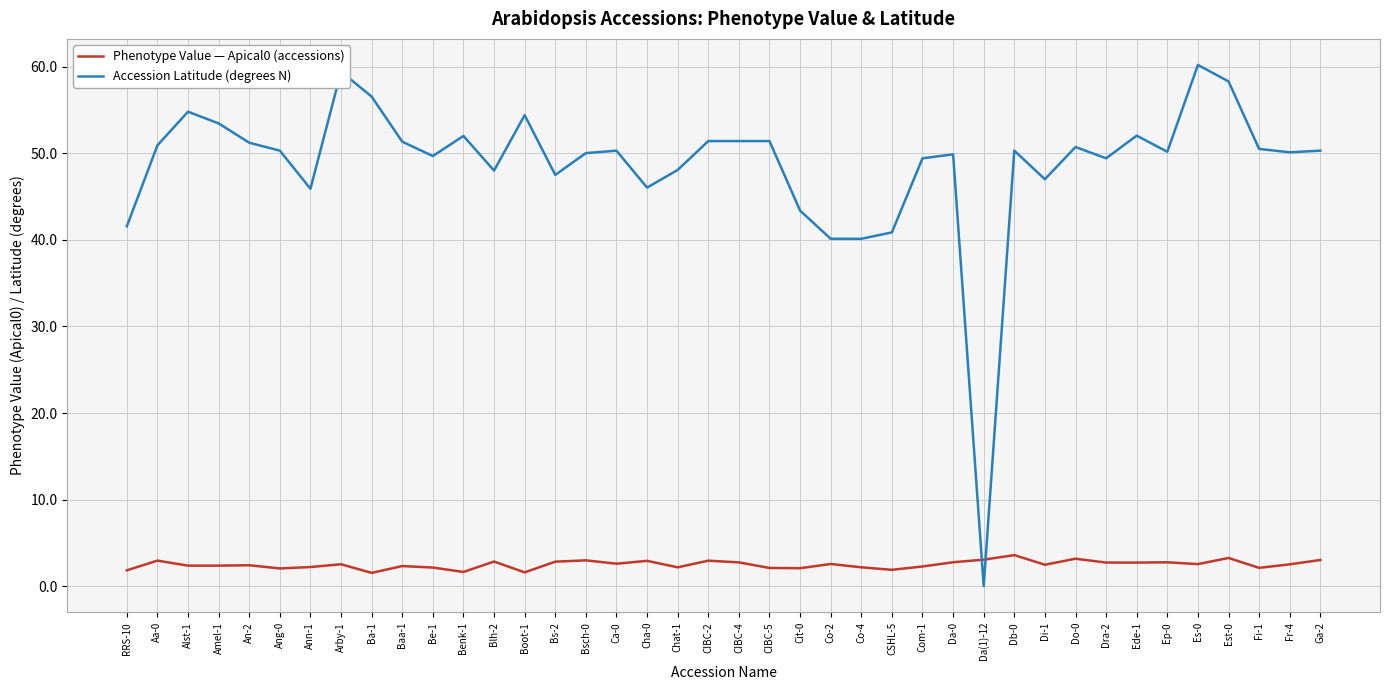

List the series in order of their overall mean, highest first.

Accession Latitude (degrees N), Phenotype Value — Apical0 (accessions)